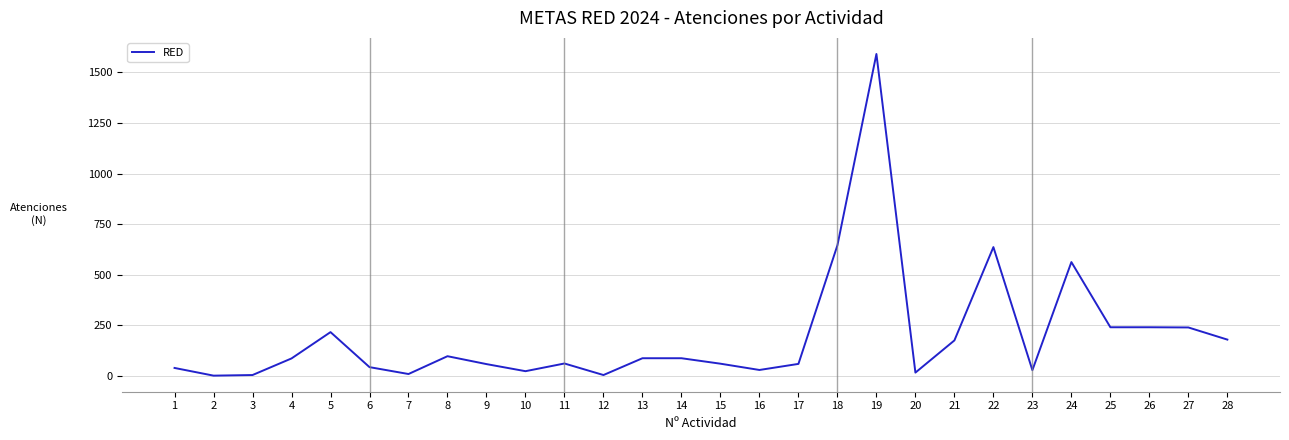

What is the difference between the maximum and minimum values?

1589